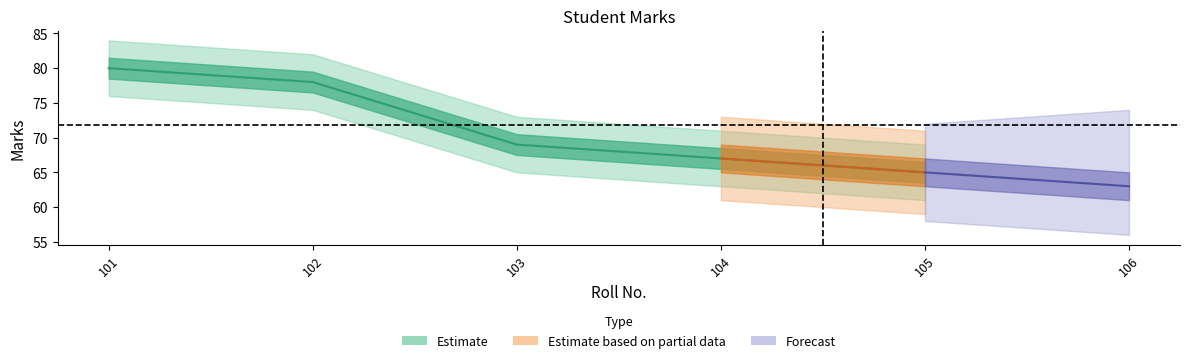

What is the sum of all values?

359